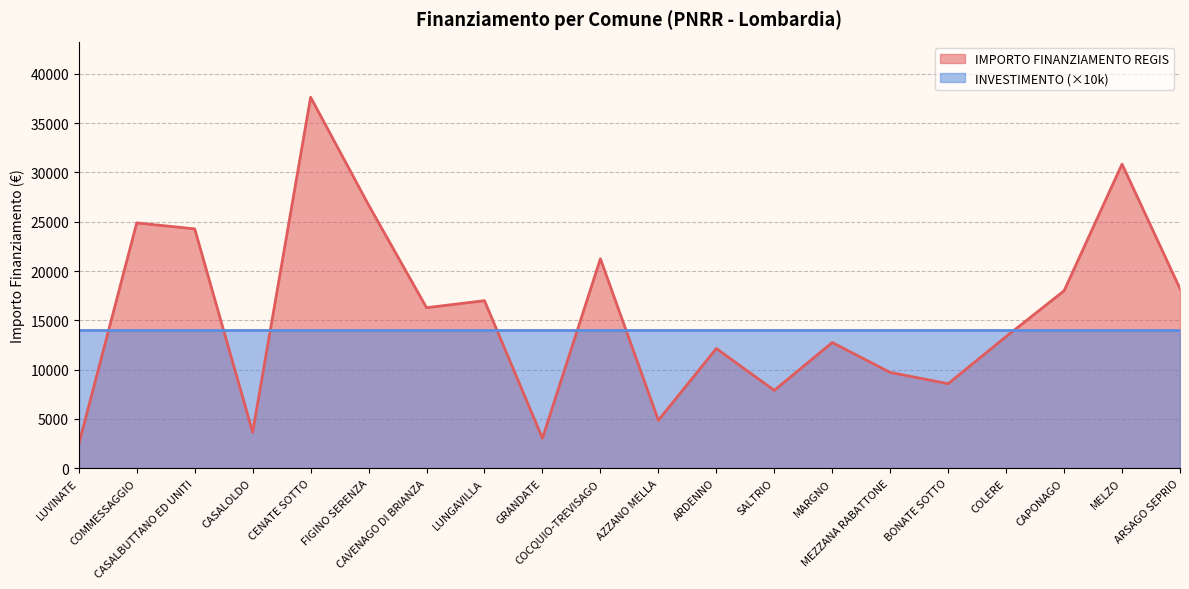

How many points are higher than both their immediate neighbors (excluding endpoints)?

7